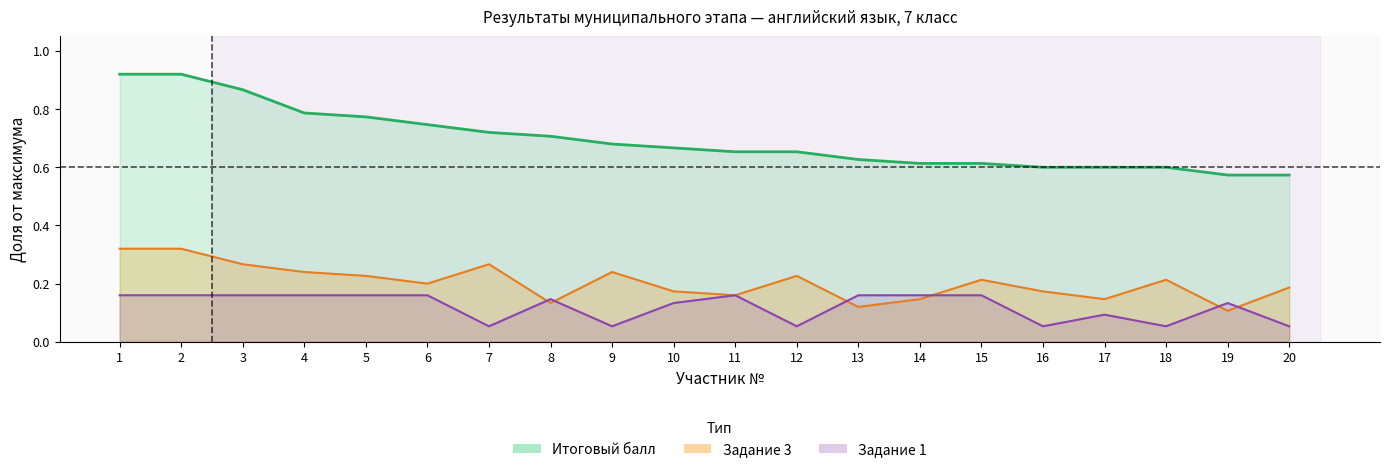

Reading right to left, what are all the values shown in this chart?

Итоговый результат: 20=0.6	19=0.6	18=0.6	17=0.6	16=0.6	15=0.6	14=0.6	13=0.6	12=0.7	11=0.7	10=0.7	9=0.7	8=0.7	7=0.7	6=0.7	5=0.8	4=0.8	3=0.9	2=0.9	1=0.9
Задание 3 (линия): 20=0.2	19=0.1	18=0.2	17=0.1	16=0.2	15=0.2	14=0.1	13=0.1	12=0.2	11=0.2	10=0.2	9=0.2	8=0.1	7=0.3	6=0.2	5=0.2	4=0.2	3=0.3	2=0.3	1=0.3
Задание 1 (линия): 20=0.1	19=0.1	18=0.1	17=0.1	16=0.1	15=0.2	14=0.2	13=0.2	12=0.1	11=0.2	10=0.1	9=0.1	8=0.1	7=0.1	6=0.2	5=0.2	4=0.2	3=0.2	2=0.2	1=0.2